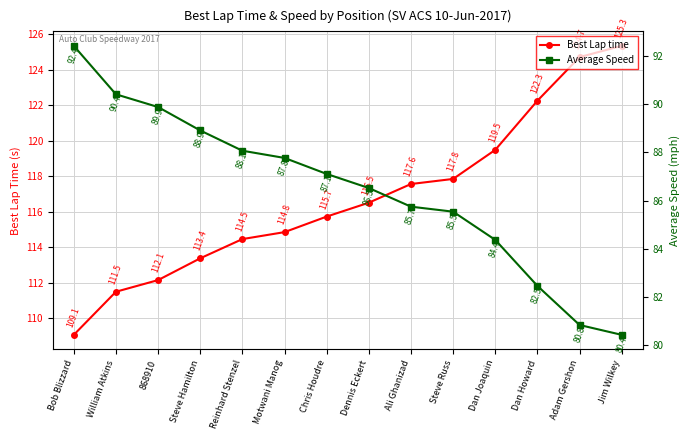

Reading left to right, list all the values displayed in this chart.

Best Lap time: Bob Blizzard=109.1	William Atkins=111.5	868910=112.1	Steve Hamilton=113.4	Reinhard Stenzel=114.5	Motwani Manog=114.8	Chris Houdre=115.7	Dennis Eckert=116.5	Ali Ghanizad=117.6	Steve Russ=117.8	Dan Joaquin=119.5	Dan Howard=122.3	Adam Gershon=124.7	Jim Wilkey=125.3
Average Speed: Bob Blizzard=92.4	William Atkins=90.4	868910=89.9	Steve Hamilton=88.9	Reinhard Stenzel=88.1	Motwani Manog=87.8	Chris Houdre=87.1	Dennis Eckert=86.5	Ali Ghanizad=85.7	Steve Russ=85.5	Dan Joaquin=84.4	Dan Howard=82.5	Adam Gershon=80.8	Jim Wilkey=80.4